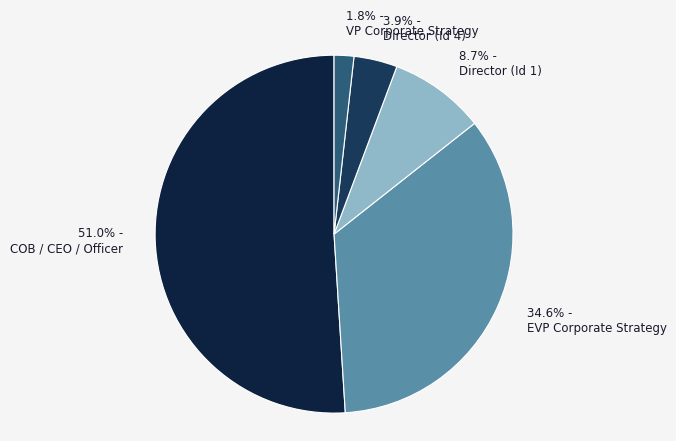

Which slice represents more than half of the pie?

51.0% - COB / CEO / Officer